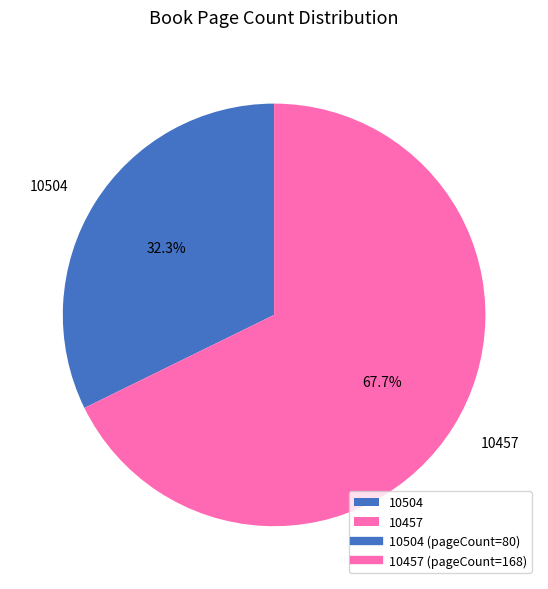

Which slice represents more than half of the pie?

10457